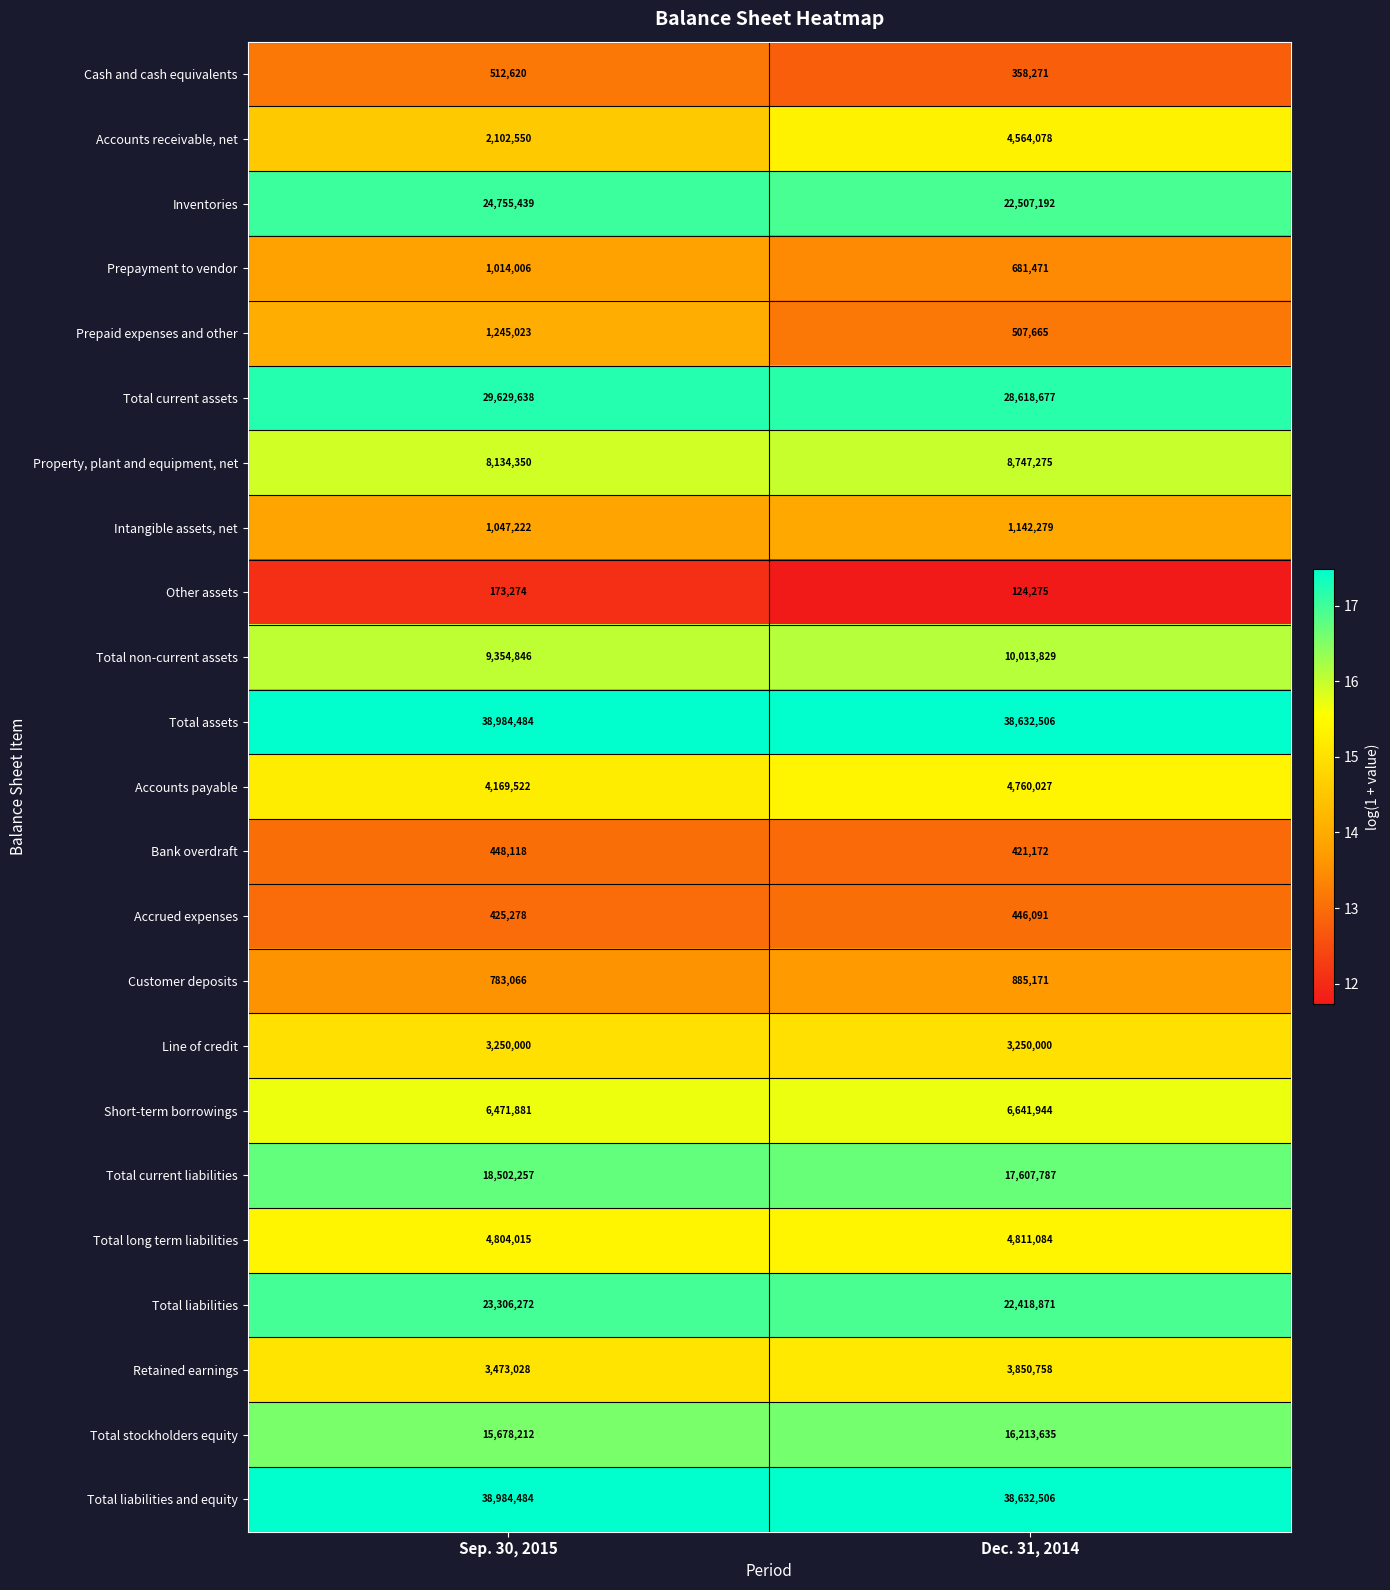

Which category has the highest value in the Bank overdraft series?

Sep. 30, 2015